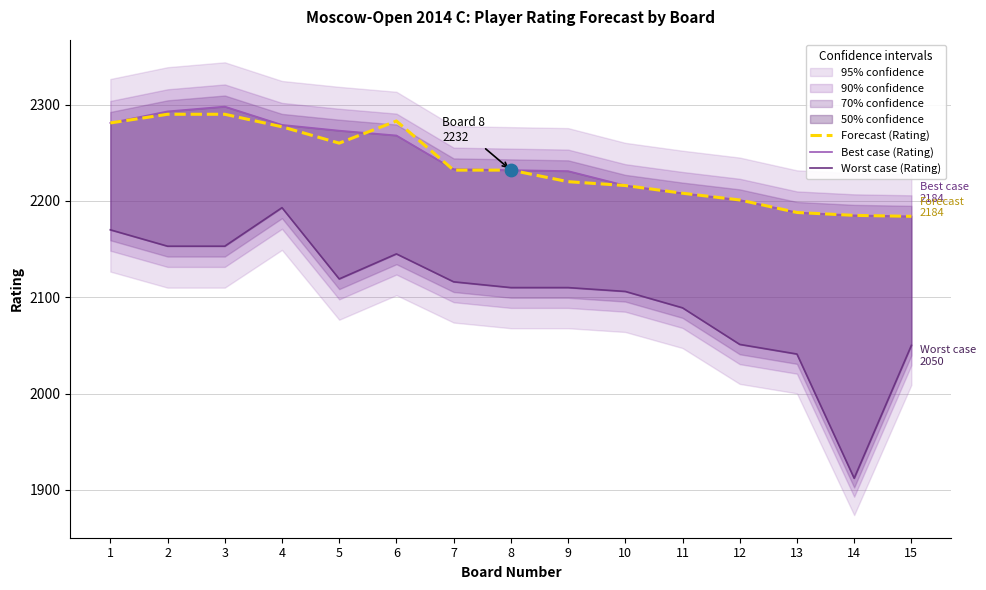

Which series has the largest Y range (max minus min)?

Worst case (Rating)